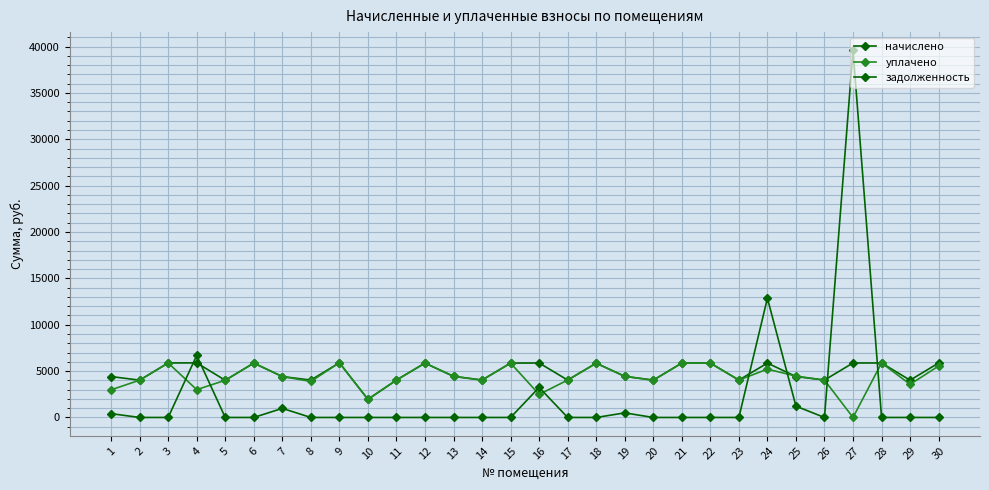

Reading left to right, transcribe all the data shown in this chart.

начислено: 1=4412.2	2=4020.5	3=5875.2	4=5886.7	5=4009.0	6=5863.7	7=4412.2	8=4031.9	9=5898.2	10=1954.6	11=4032.0	12=5863.7	13=4435.2	14=4032.0	15=5863.7	16=5875.2	17=4032.0	18=5852.2	19=4435.2	20=4020.5	21=5863.7	22=5863.7	23=4031.9	24=5863.7	25=4412.2	26=4032.0	27=5875.2	28=5875.2	29=4020.5	30=5875.2
уплачено: 1=2981.0	2=4020.5	3=5875.2	4=3000.0	5=4009.0	6=5863.7	7=4412.2	8=3882.6	9=5898.2	10=1954.6	11=4032.0	12=5863.7	13=4435.2	14=4032.0	15=5863.7	16=2483.6	17=4032.0	18=5852.2	19=4435.2	20=4020.5	21=5863.7	22=5863.7	23=4031.9	24=5212.2	25=4456.5	26=4032.0	27=0.0	28=5875.2	29=3573.8	30=5548.8
задолженность: 1=412.3	2=0.0	3=0.0	4=6693.2	5=0.0	6=0.0	7=980.5	8=0.0	9=0.0	10=0.0	11=0.0	12=0.0	13=0.0	14=0.0	15=0.0	16=3238.7	17=0.0	18=0.0	19=492.8	20=0.0	21=0.0	22=0.0	23=0.0	24=12862.8	25=1218.8	26=0.0	27=39576.0	28=0.0	29=0.0	30=0.0